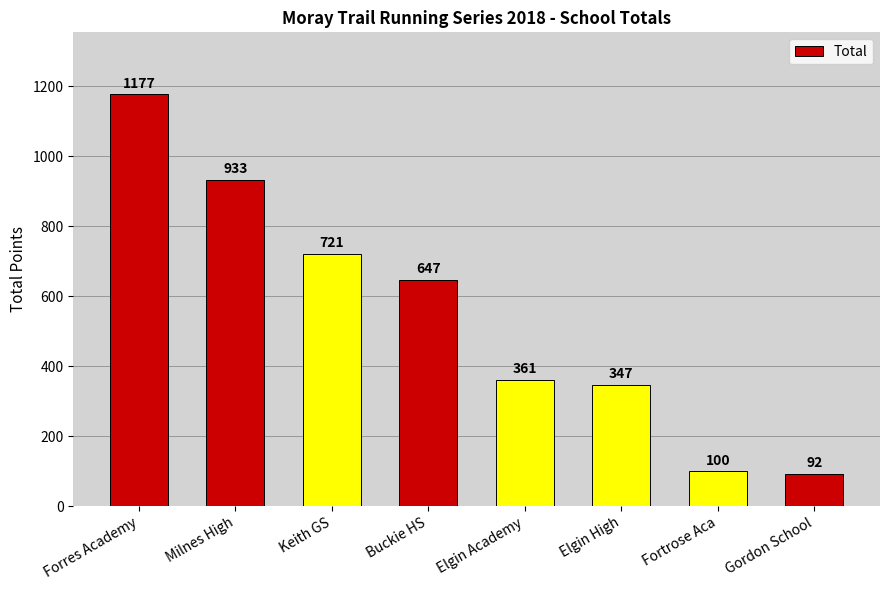

What is the label of the 6th bar from the right?

Keith GS